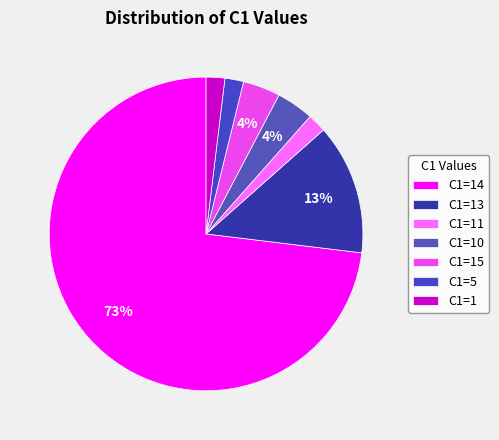

Count the number of slices in the pie.

7